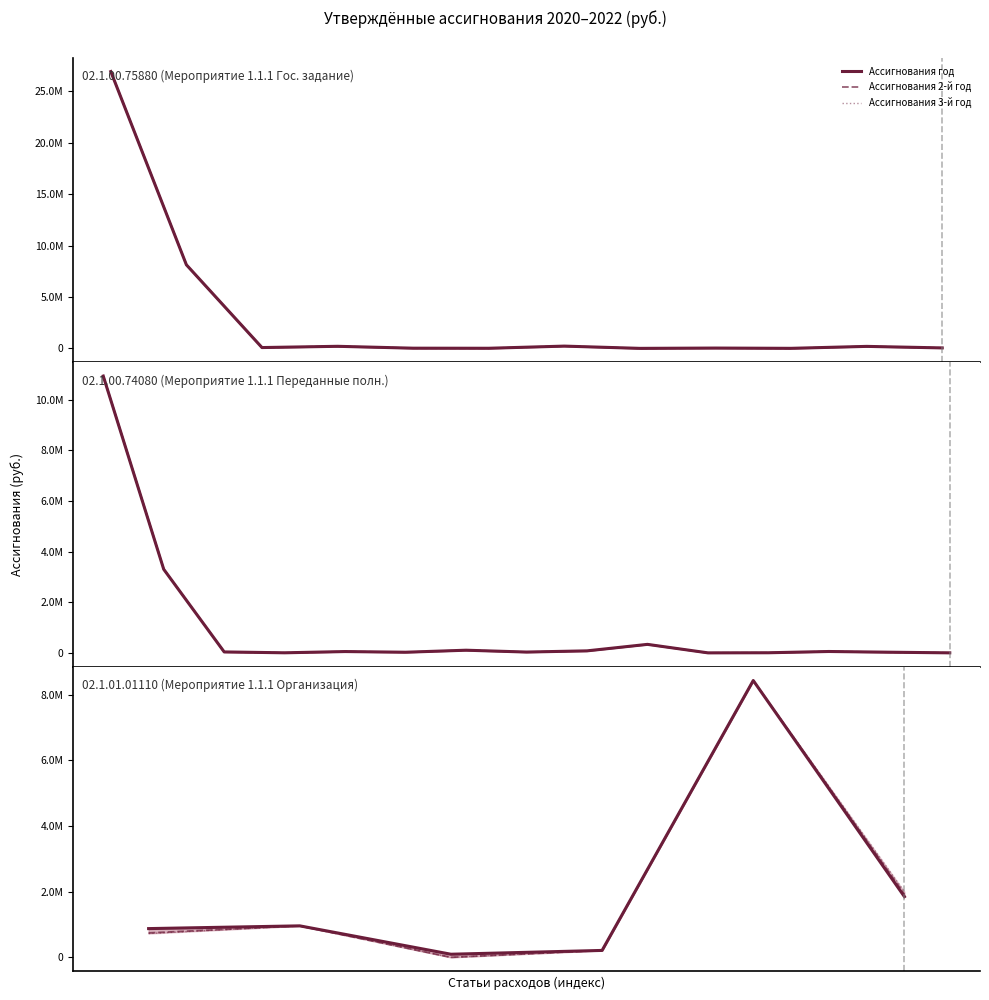

Rank the series by their maximum value, from lowest to highest.

Ассигнования год, Ассигнования 2-й год, Ассигнования 3-й год